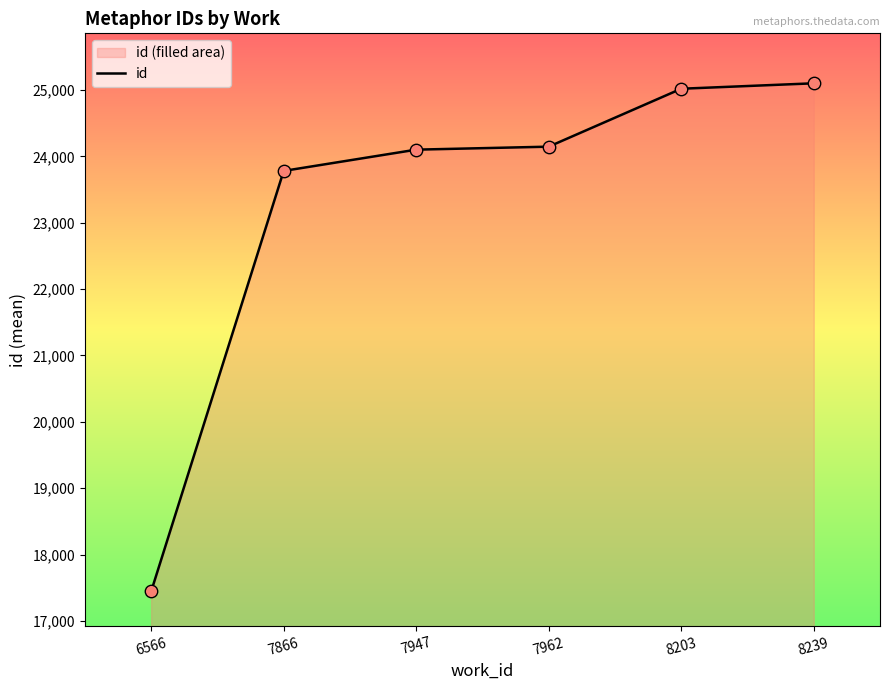

Which has a higher value, 8203 or 7947?

8203